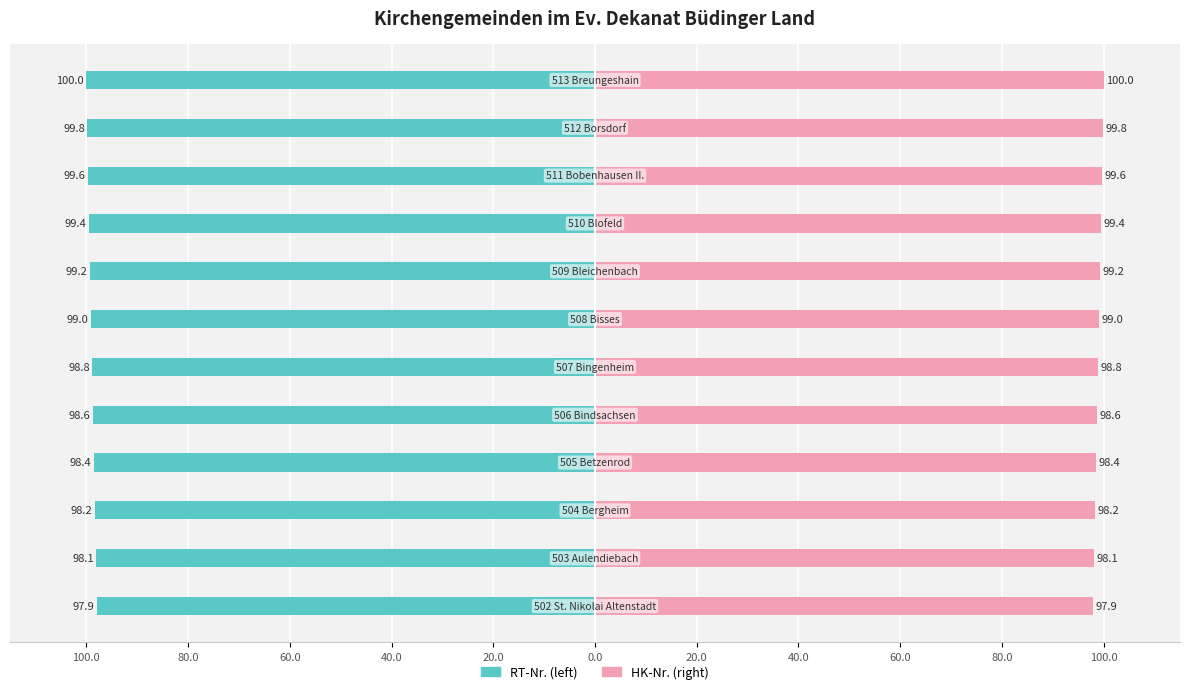

What is the value of the RT-Nr. (left) bar at the 6th from the left?

-98.8